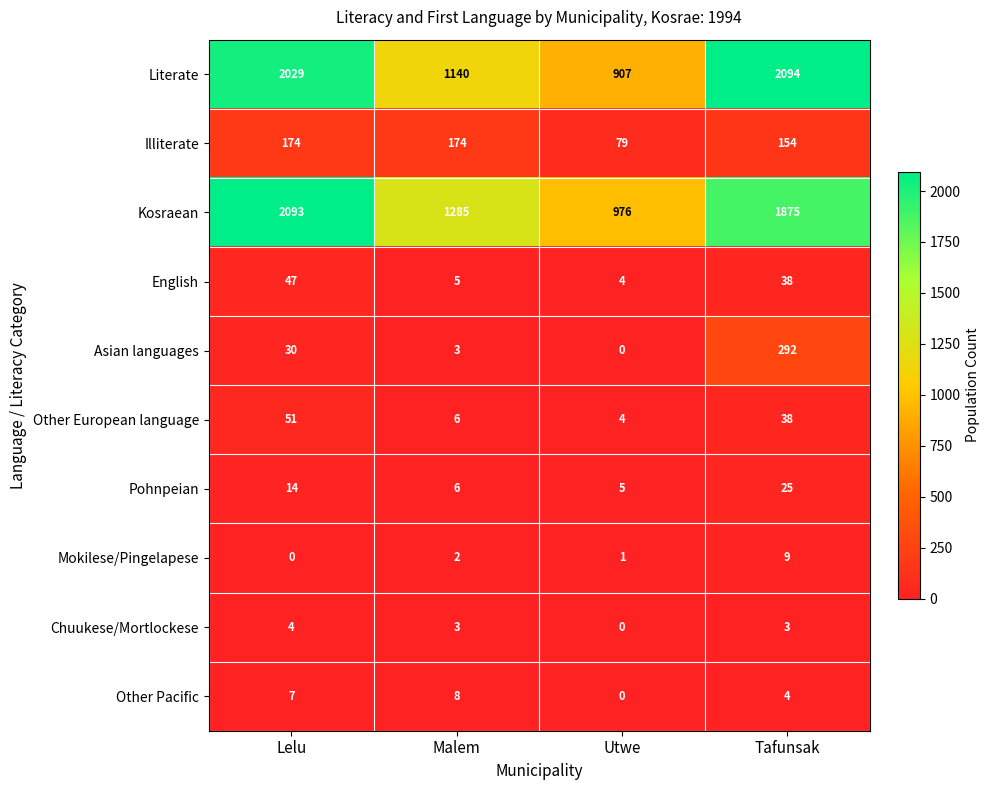

What is the difference between the Kosraean values at Tafunsak and Malem?

590